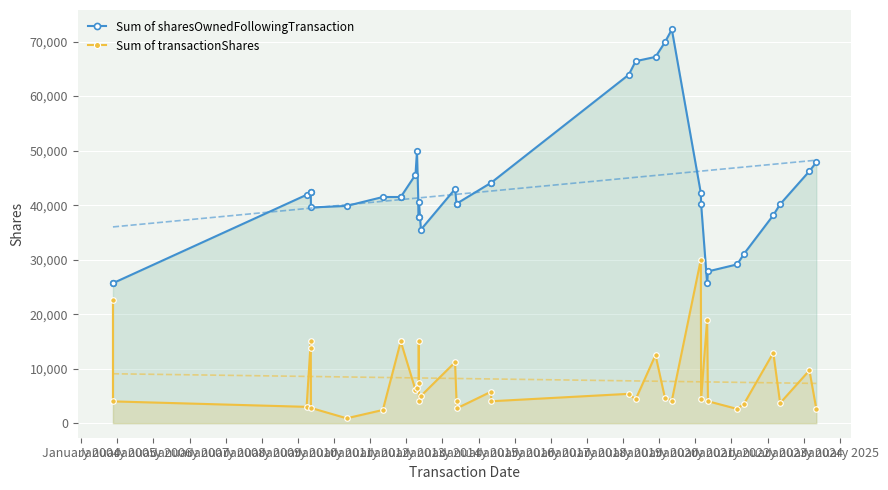

True or false: Sum of transactionShares and Sum of sharesOwnedFollowingTransaction cross at least once.

False